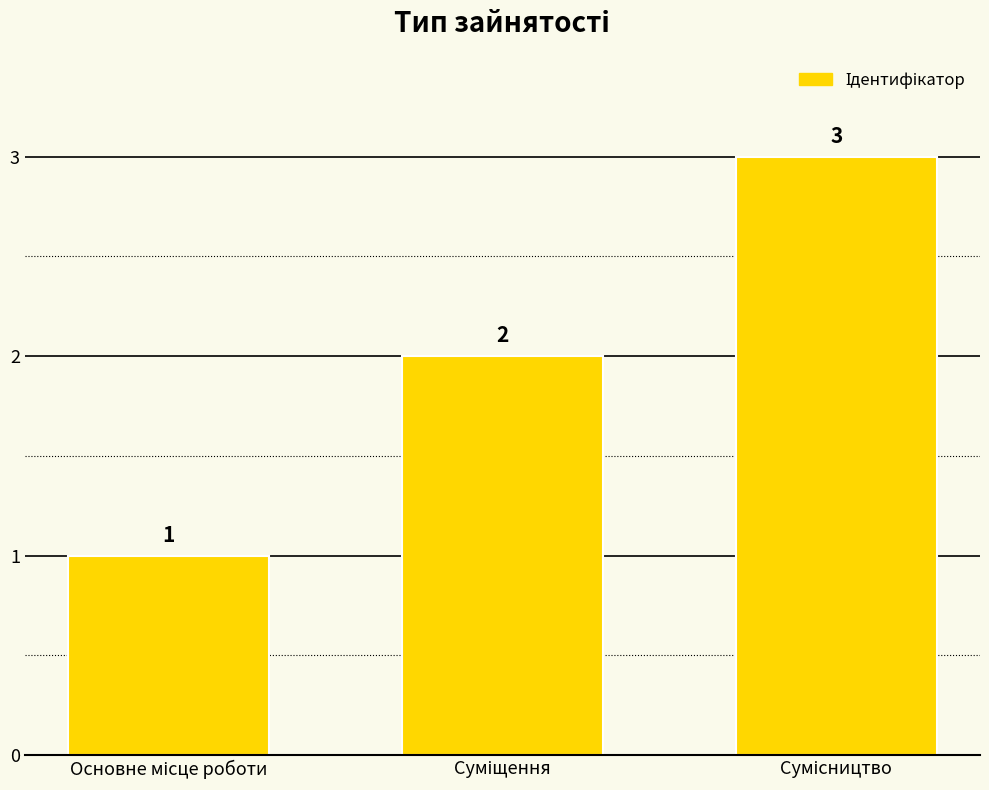

What is the sum of all values?

6